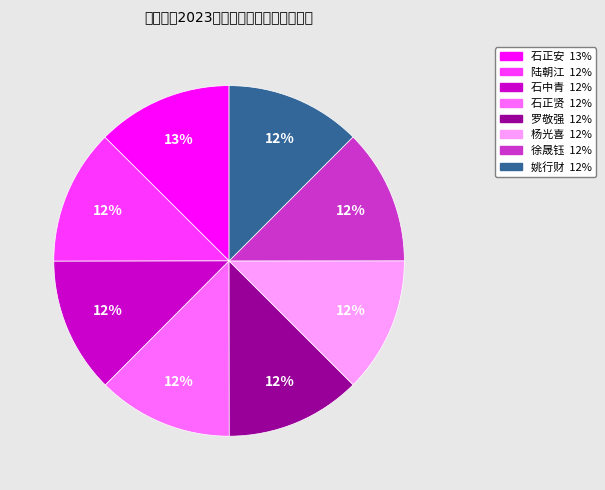

What is the ratio of the value at 姚行财 to the value at 石中青?

1.0